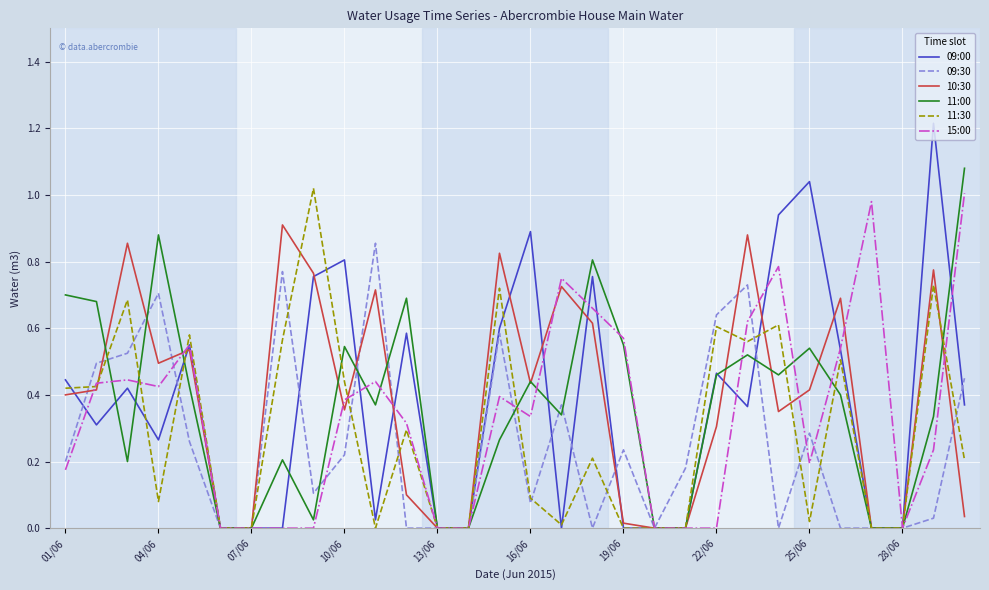

True or false: 10:30 and 09:30 cross at least once.

True